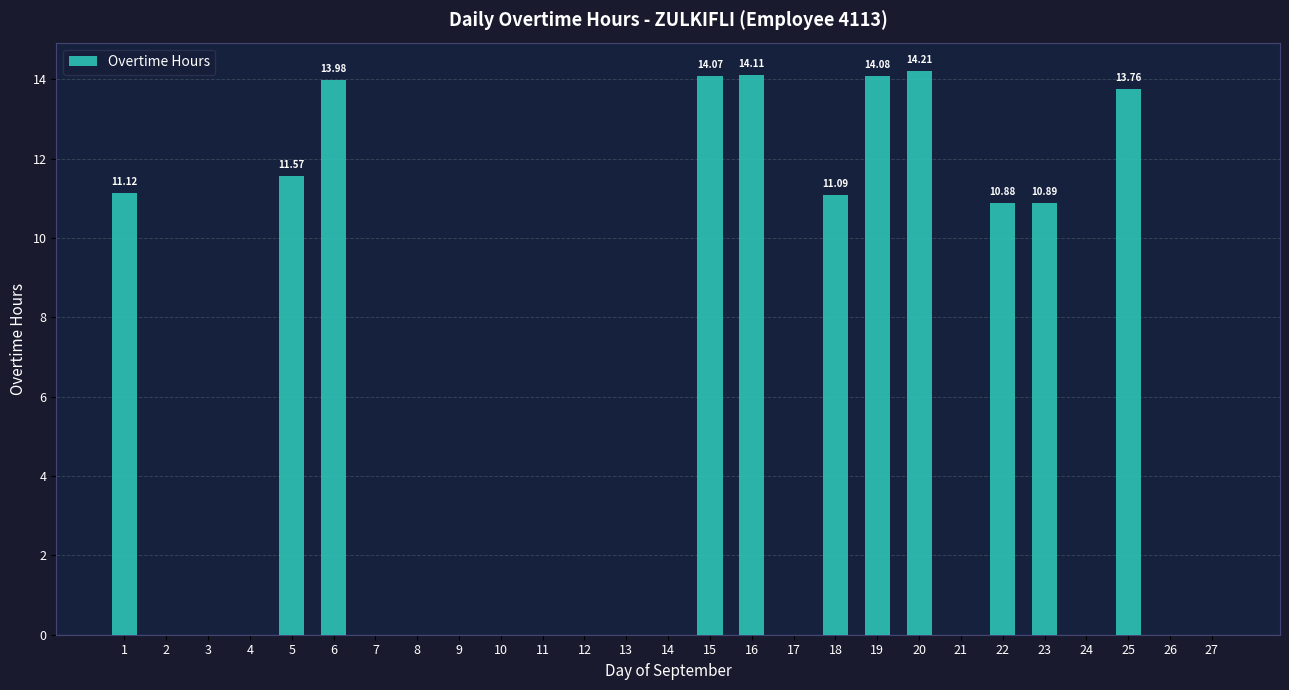

Count the number of data series in this chart.

1